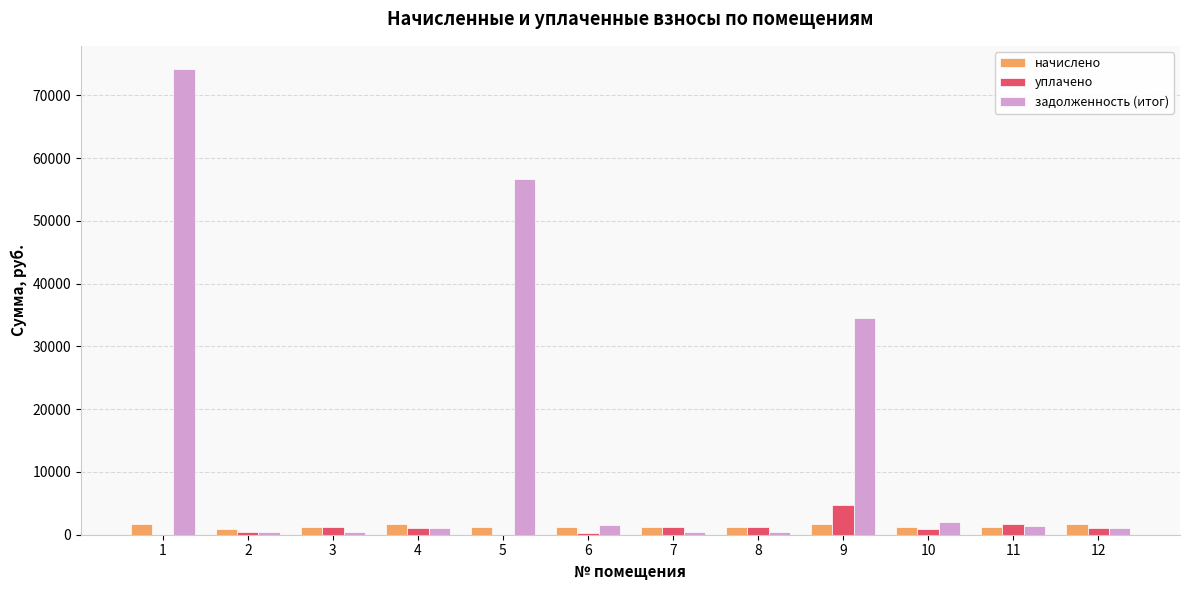

What is the sum of the начислено values at 5 and 10?

2551.3